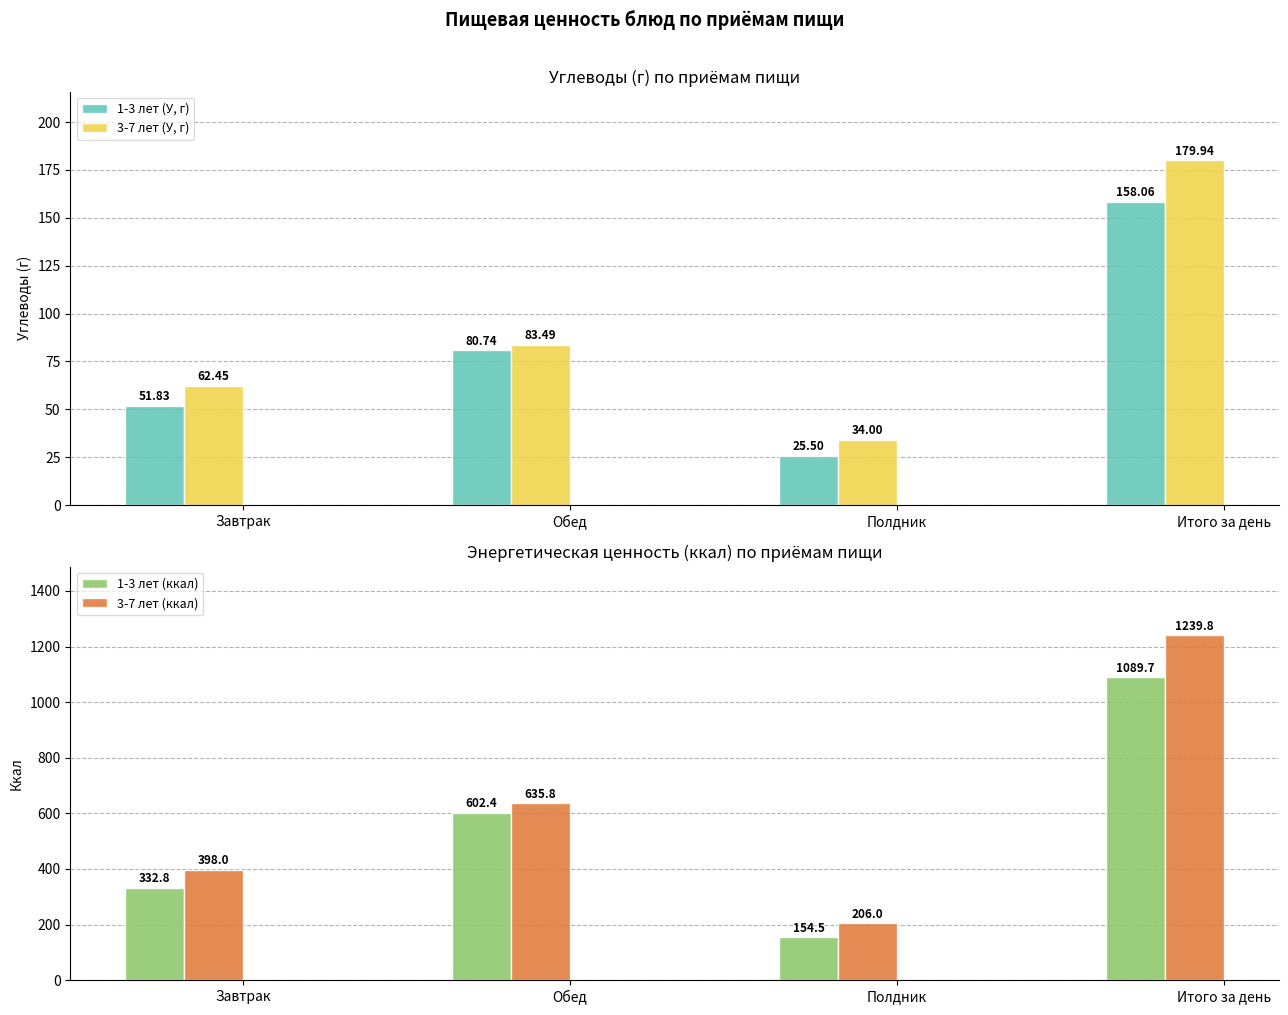

The 3-7 лет (ккал) series shows 635.8 at Обед. True or false?

True